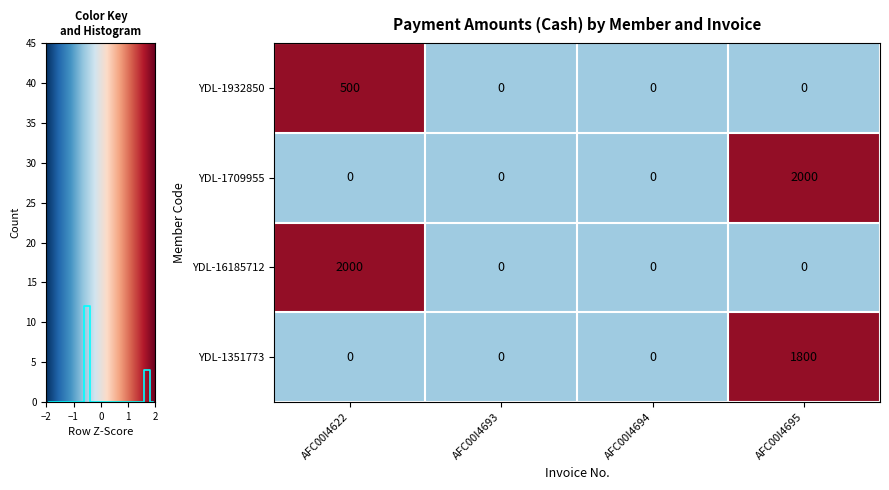

How many YDL-1709955 values are between 0 and 2000?

4